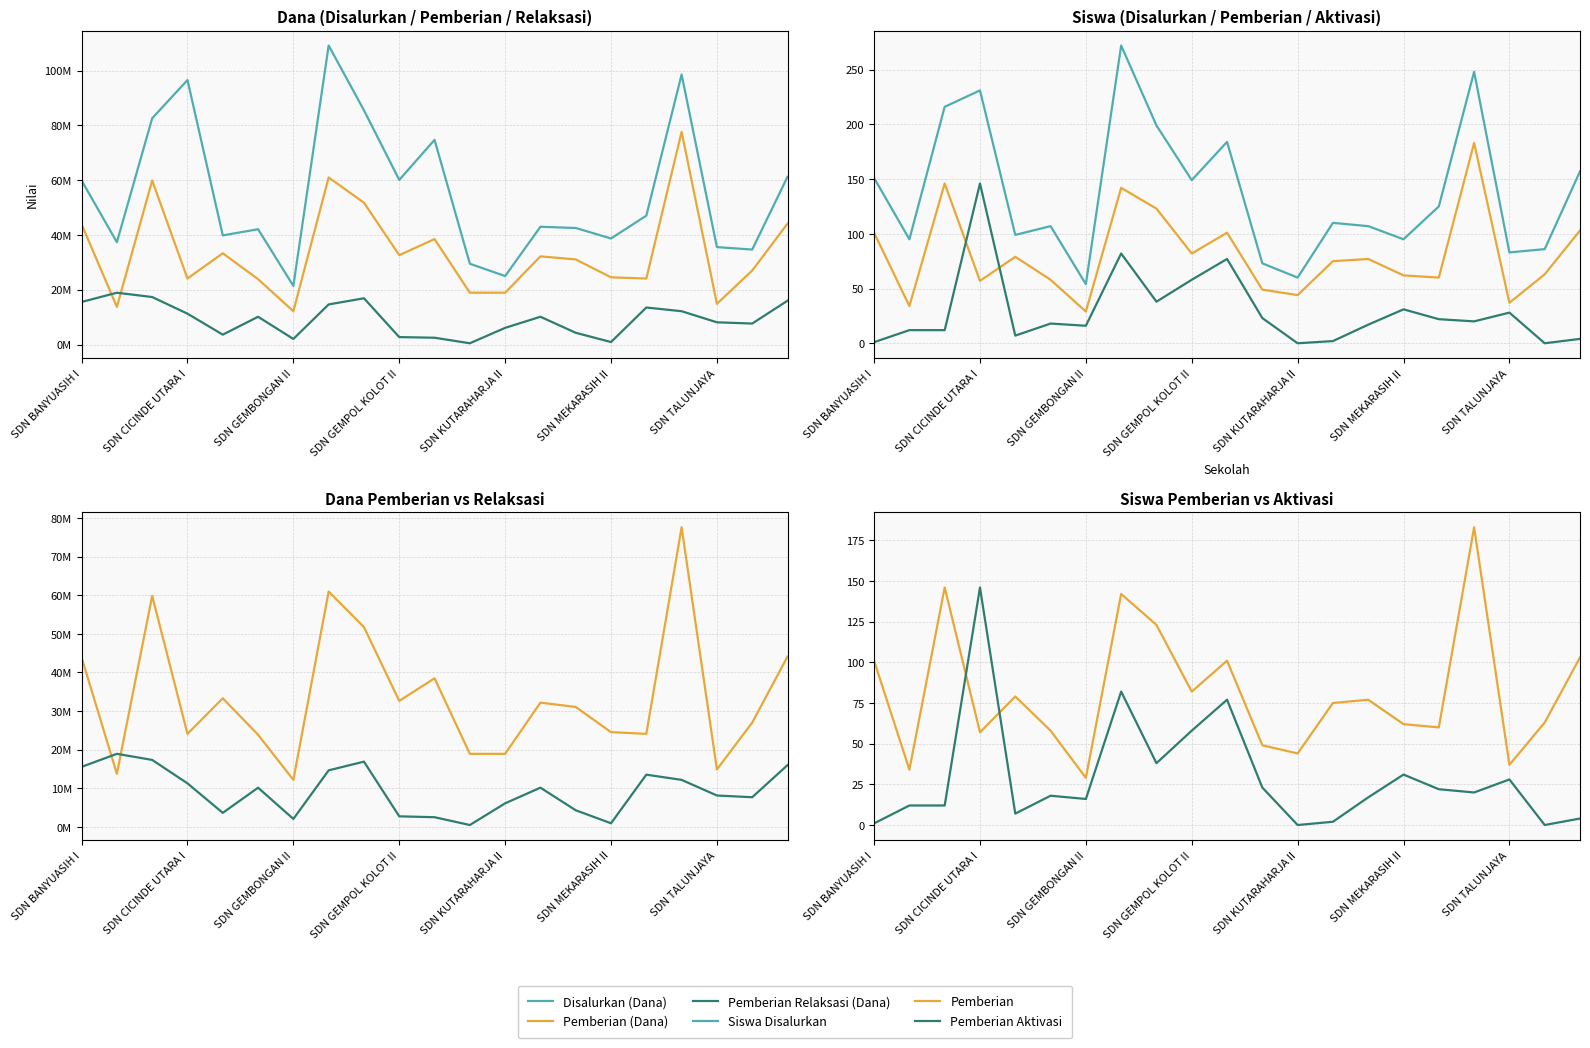

Reading right to left, what are all the values shown in this chart?

Disalurkan (Dana): 61200000	34650000	35550000	98550000	47025000	38700000	42525000	42975000	24975000	29475000	74700000	60075000	85500000	109125000	21375000	42075000	39825000	96525000	82575000	37350000	59850000
Pemberian (Dana): 44100000	27000000	14850000	77625000	24075000	24525000	31050000	32175000	18900000	18900000	38475000	32625000	51750000	60975000	12150000	23850000	33300000	24075000	59850000	13725000	43875000
Pemberian Relaksasi (Dana): 15975000	7650000	8100000	12150000	13500000	900000	4275000	10125000	6075000	450000	2475000	2700000	16875000	14625000	2025000	10125000	3600000	11250000	17325000	18900000	15525000
Siswa Disalurkan: 157	86	83	248	125	95	107	110	60	73	184	149	199	272	54	107	99	231	216	95	151
Pemberian: 103	63	37	183	60	62	77	75	44	49	101	82	123	142	29	58	79	57	146	34	101
Pemberian Aktivasi: 4	0	28	20	22	31	17	2	0	23	77	58	38	82	16	18	7	146	12	12	1